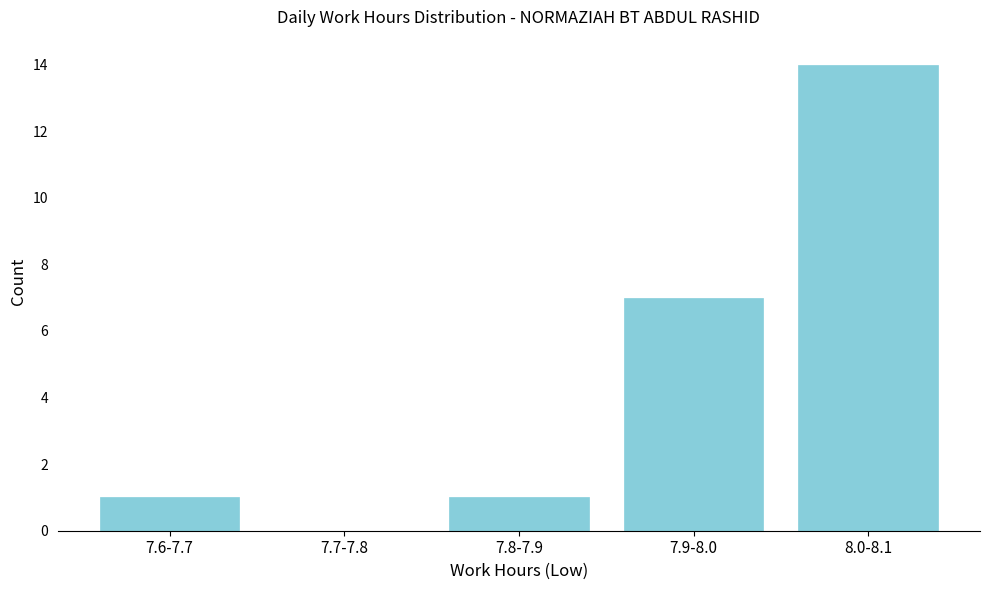

Reading left to right, list all the values displayed in this chart.

7.6-7.7=1	7.7-7.8=0	7.8-7.9=1	7.9-8.0=7	8.0-8.1=14